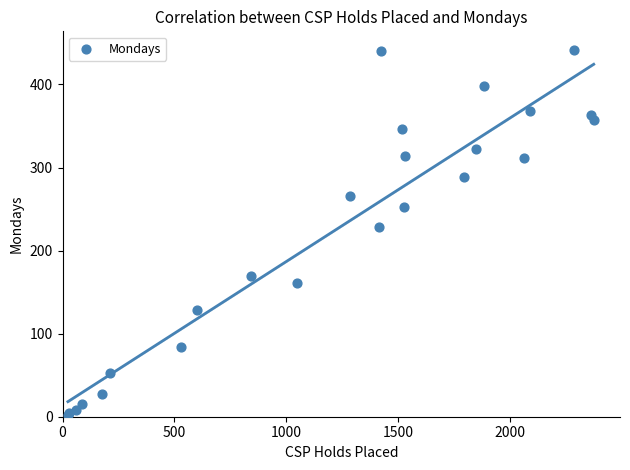

What Y value in the scatter plot is closest to 222?

229